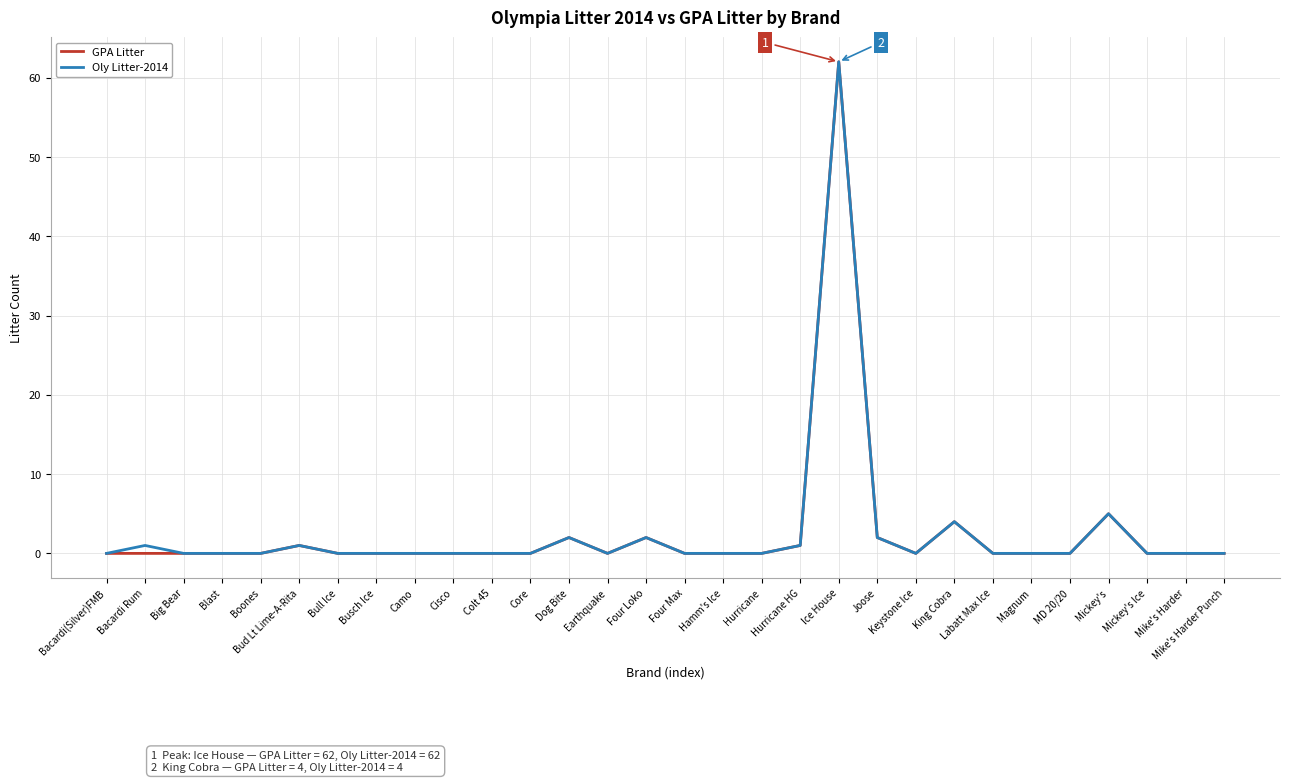

What position from the left is Colt 45?

11